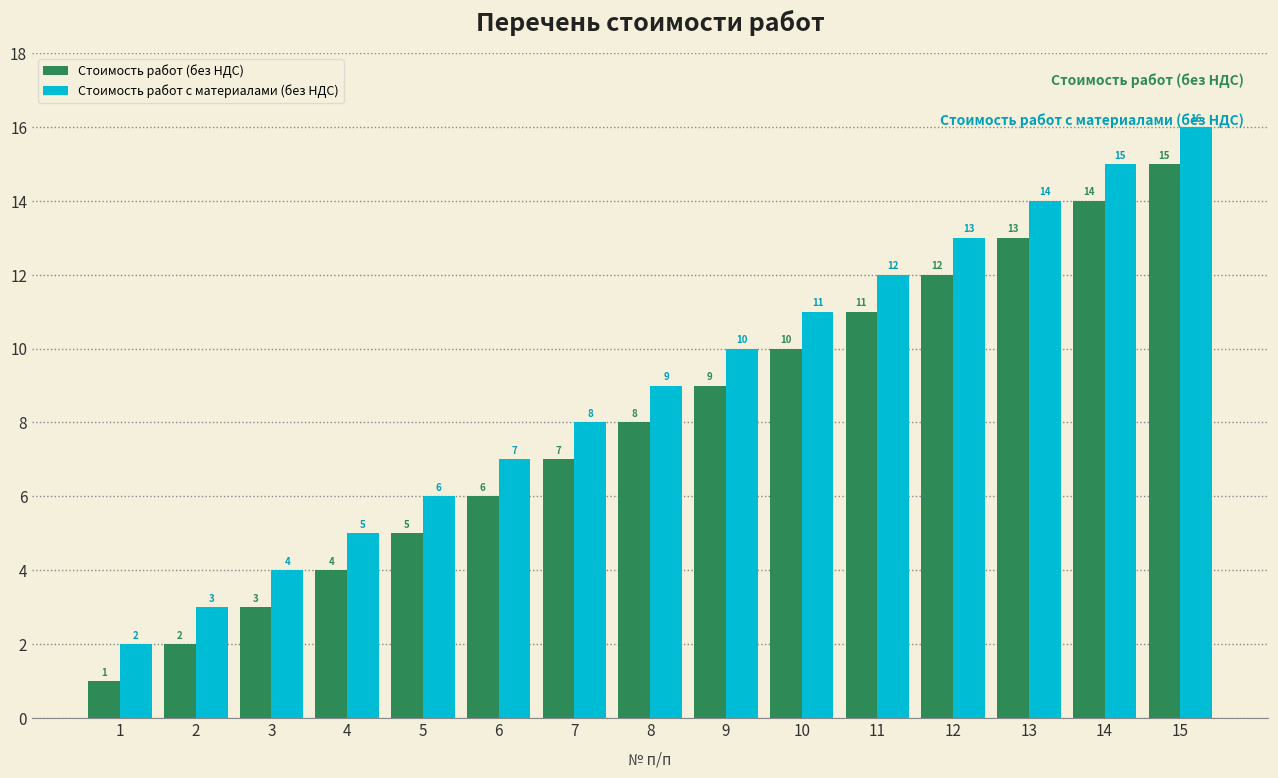

Reading left to right, extract all data points from this chart.

Стоимость работ (без НДС): 1=1	2=2	3=3	4=4	5=5	6=6	7=7	8=8	9=9	10=10	11=11	12=12	13=13	14=14	15=15
Стоимость работ с материалами (без НДС): 1=2	2=3	3=4	4=5	5=6	6=7	7=8	8=9	9=10	10=11	11=12	12=13	13=14	14=15	15=16